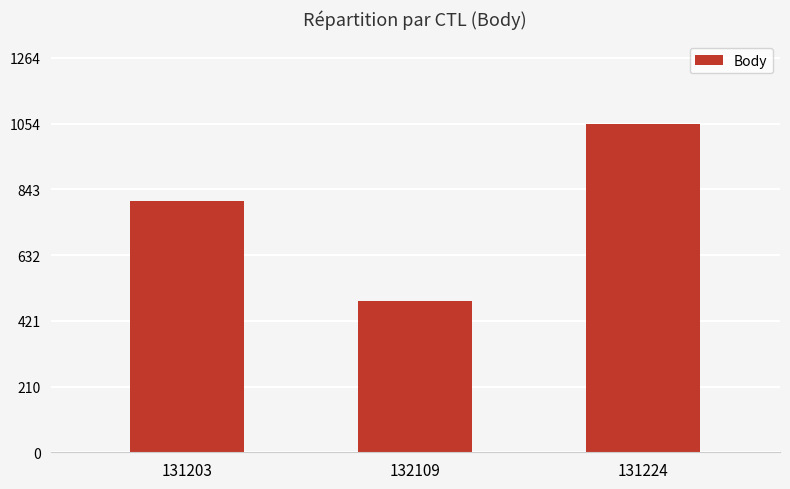

How many bars are there in total?

3